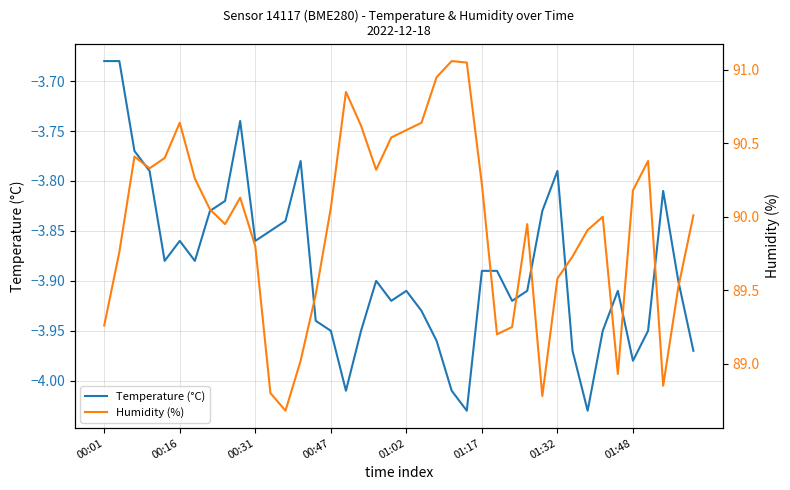

At which category is the sum across all series the highest?

23